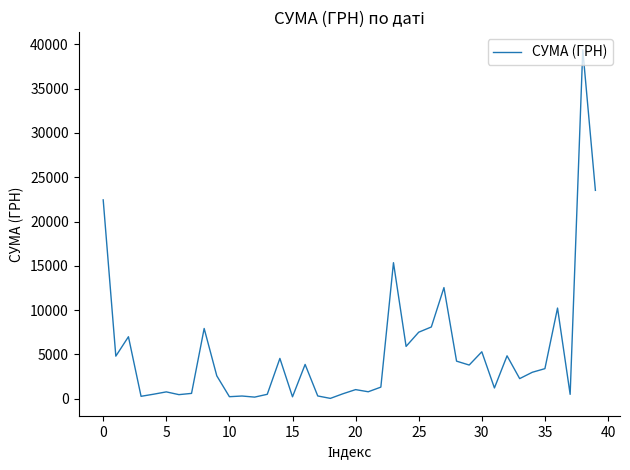

What is the difference between the maximum and minimum values?

39359.1